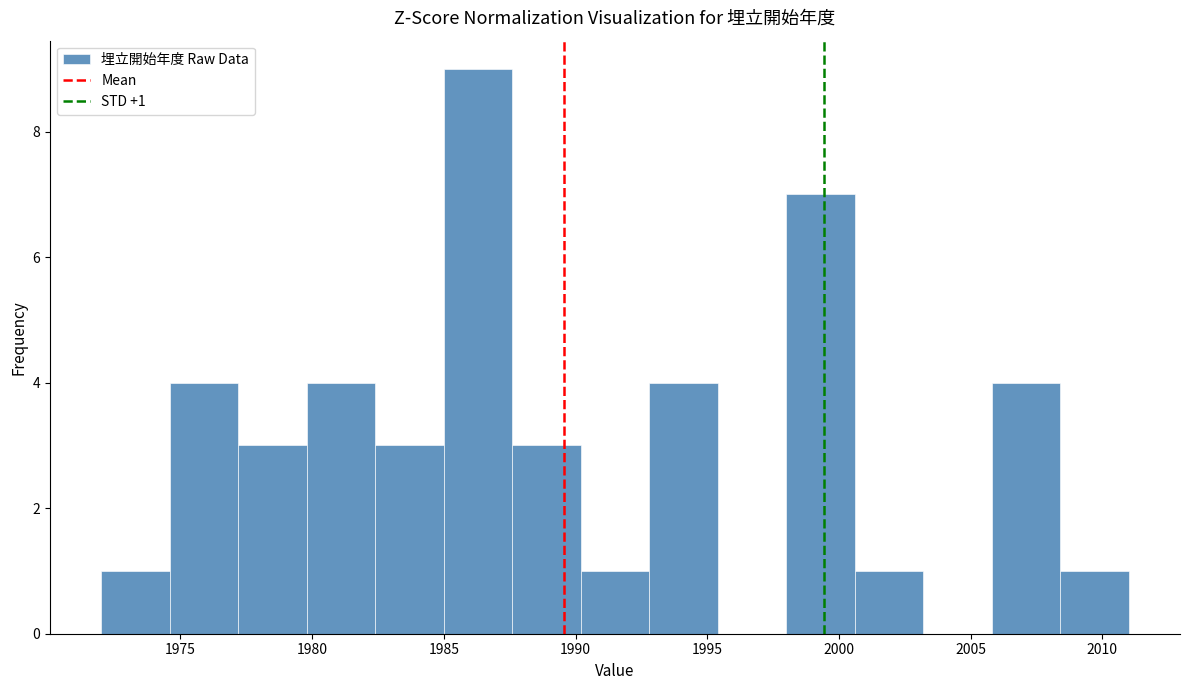

Which range on the x-axis has the tallest bar?

1985.0 to 1987.6